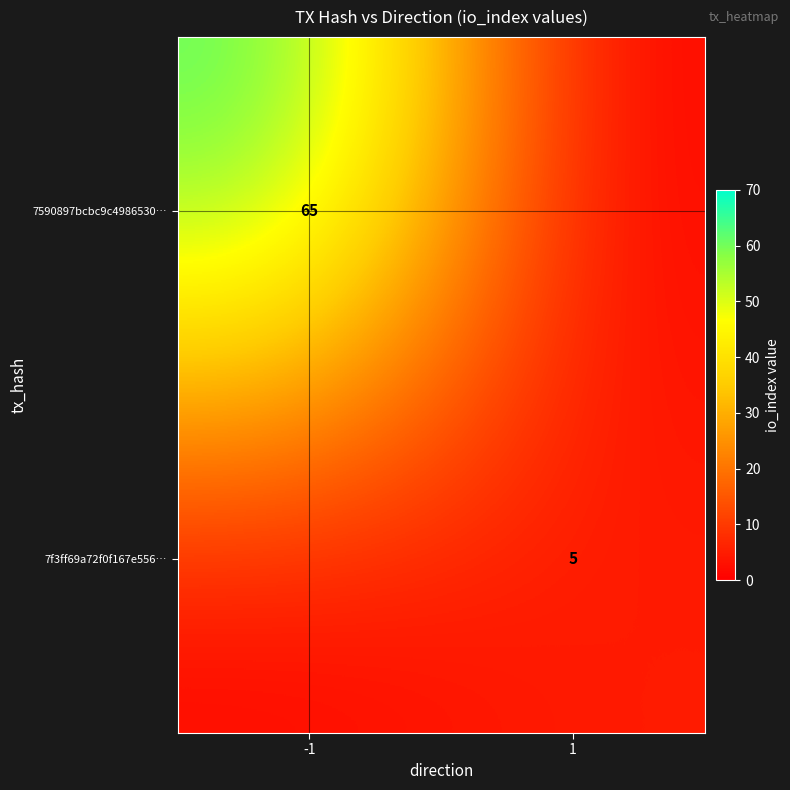

The 7f3ff69a72f0f167e556… series shows 5 at 1. True or false?

True